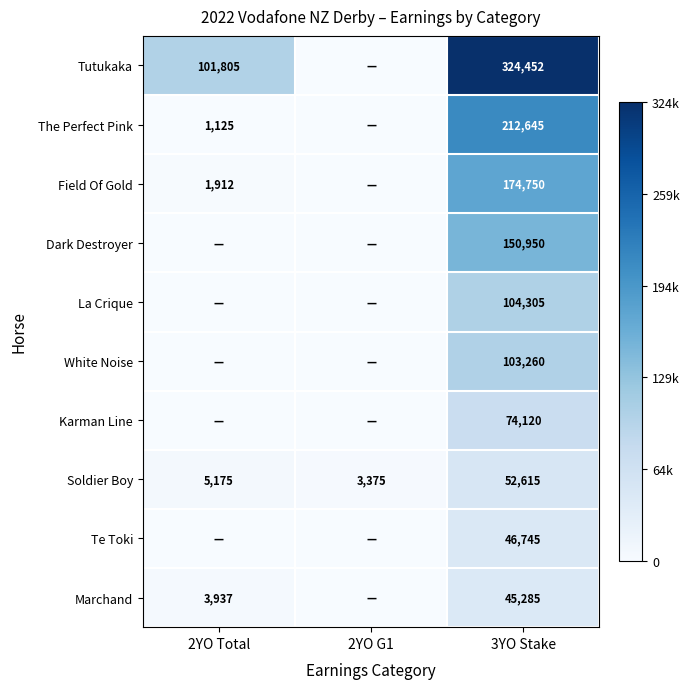

What is the total value across all series at 2YO Total?

113954